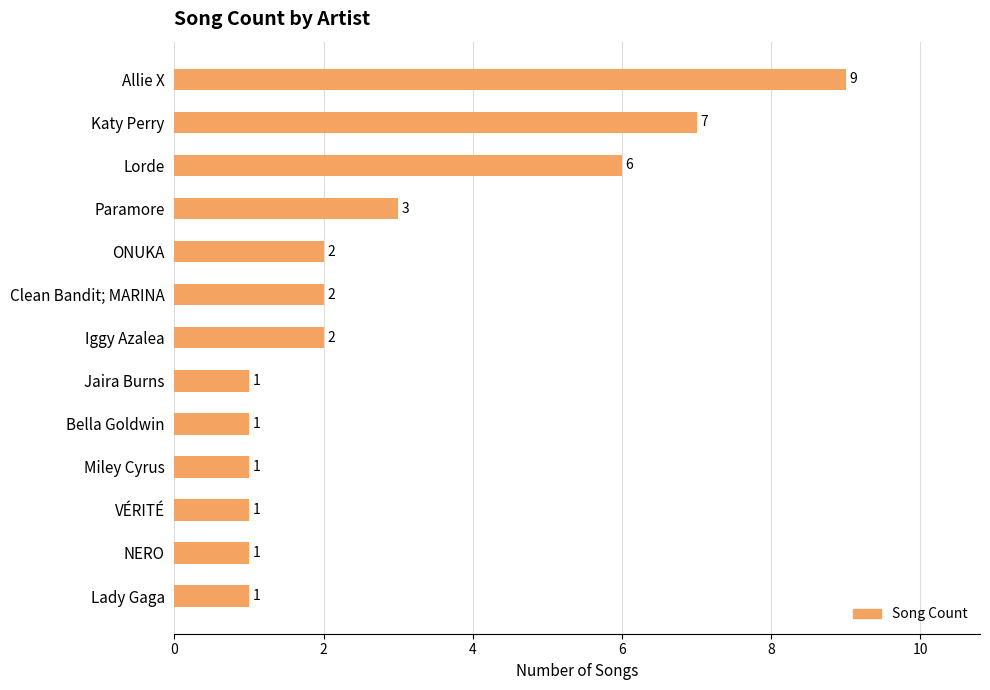

Count the number of data series in this chart.

1